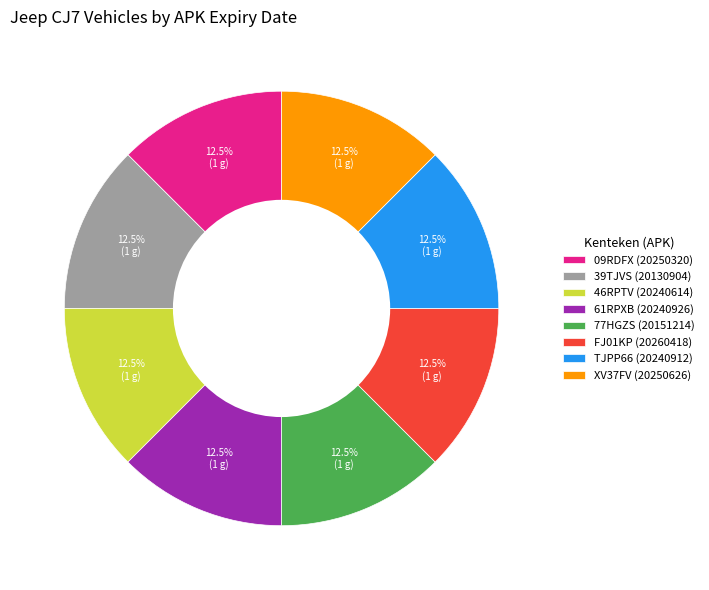

What is the ratio of the value at TJPP66 (20240912) to the value at 61RPXB (20240926)?

1.0